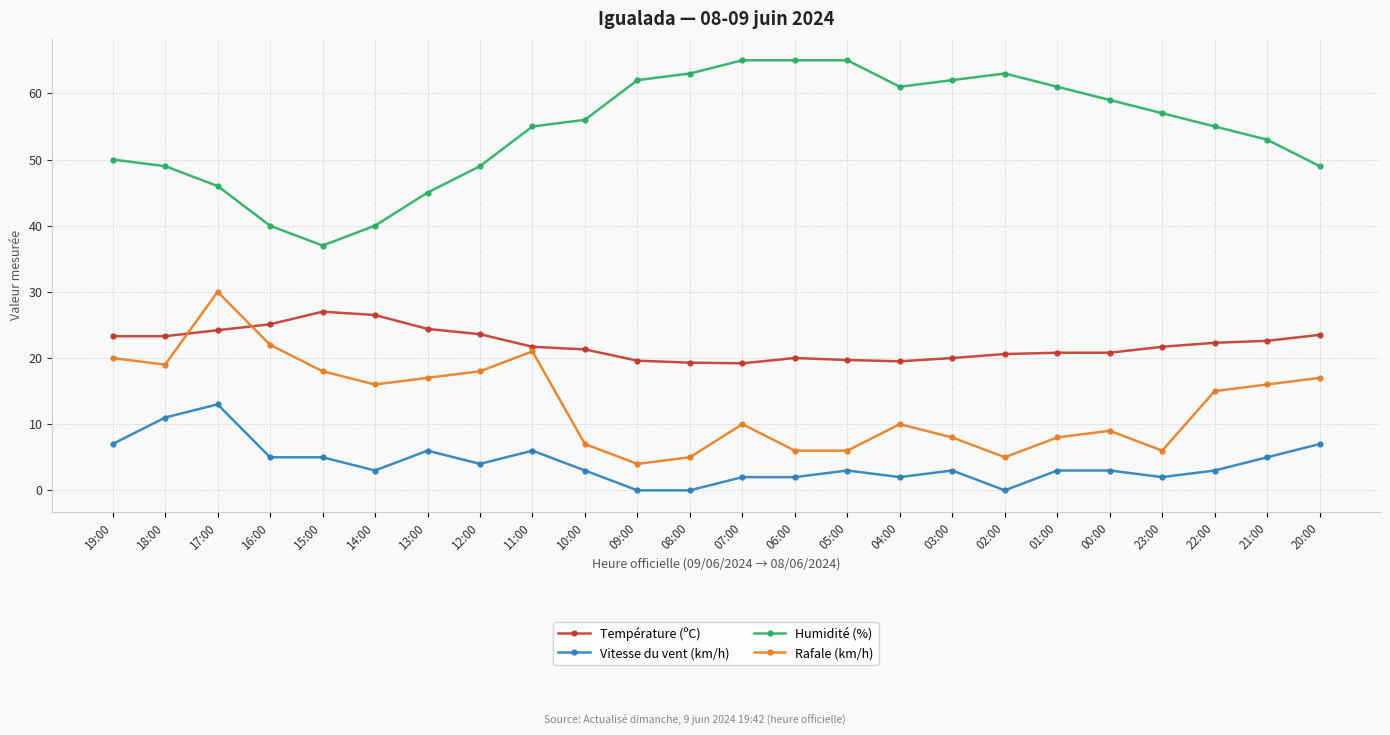

At which category does Vitesse du vent (km/h) reach its first local peak?

17:00